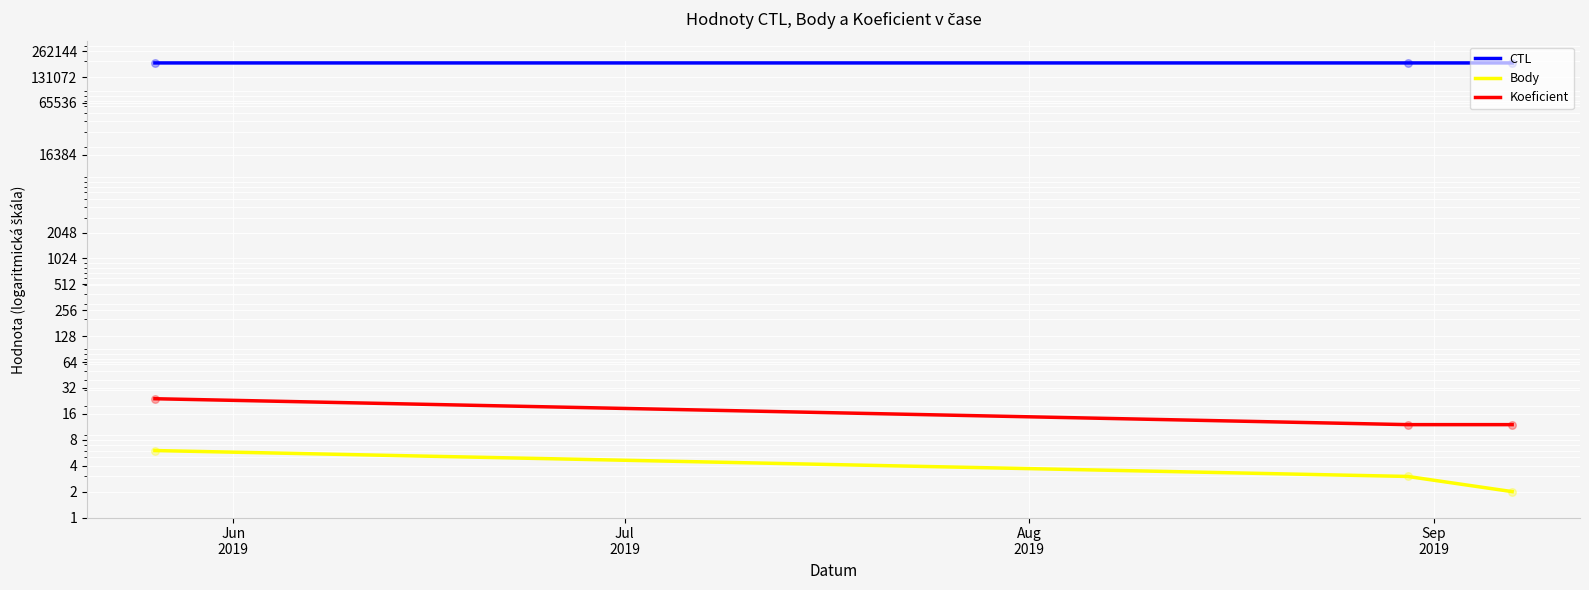

Which series has the largest total across all categories?

CTL